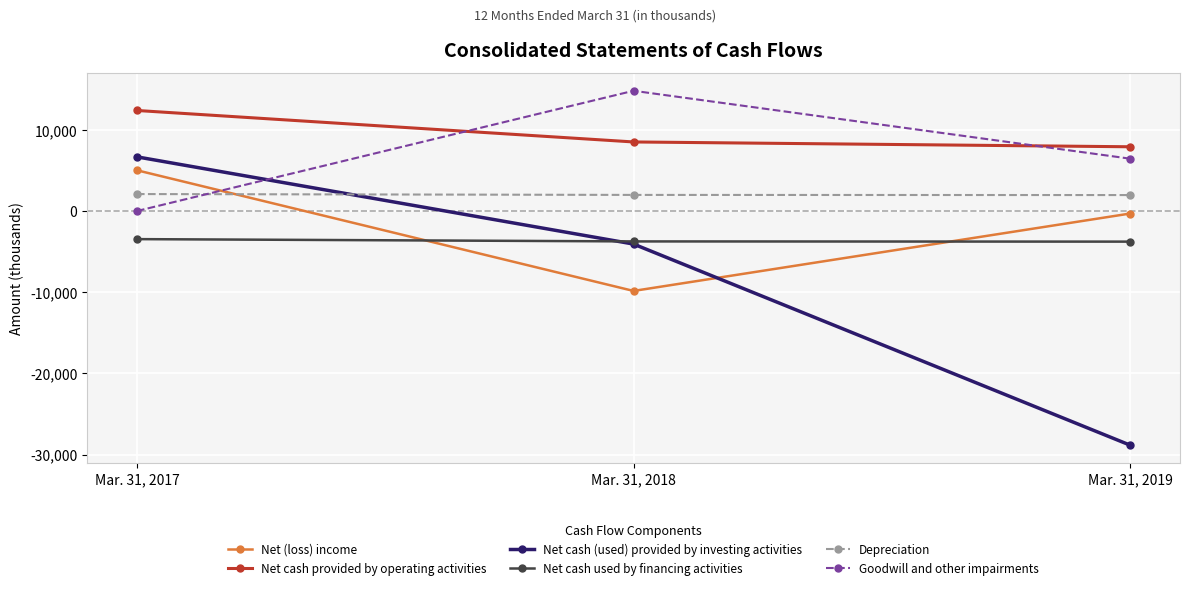

Which series has the largest range (max minus min)?

Net cash (used) provided by investing activities